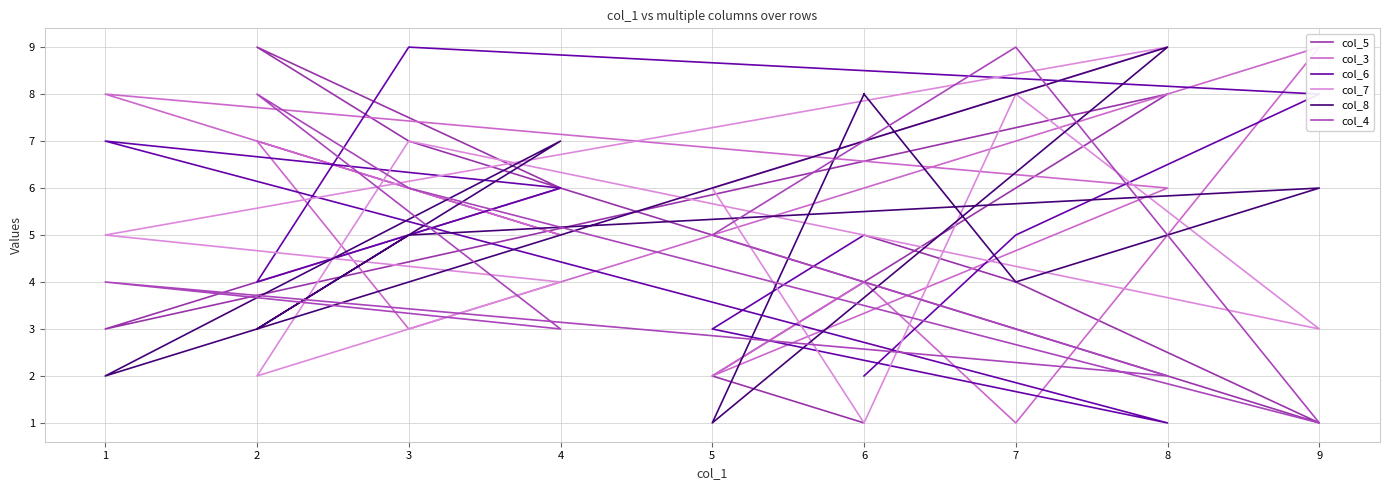

How many data points in col_5 are less than 5?

5